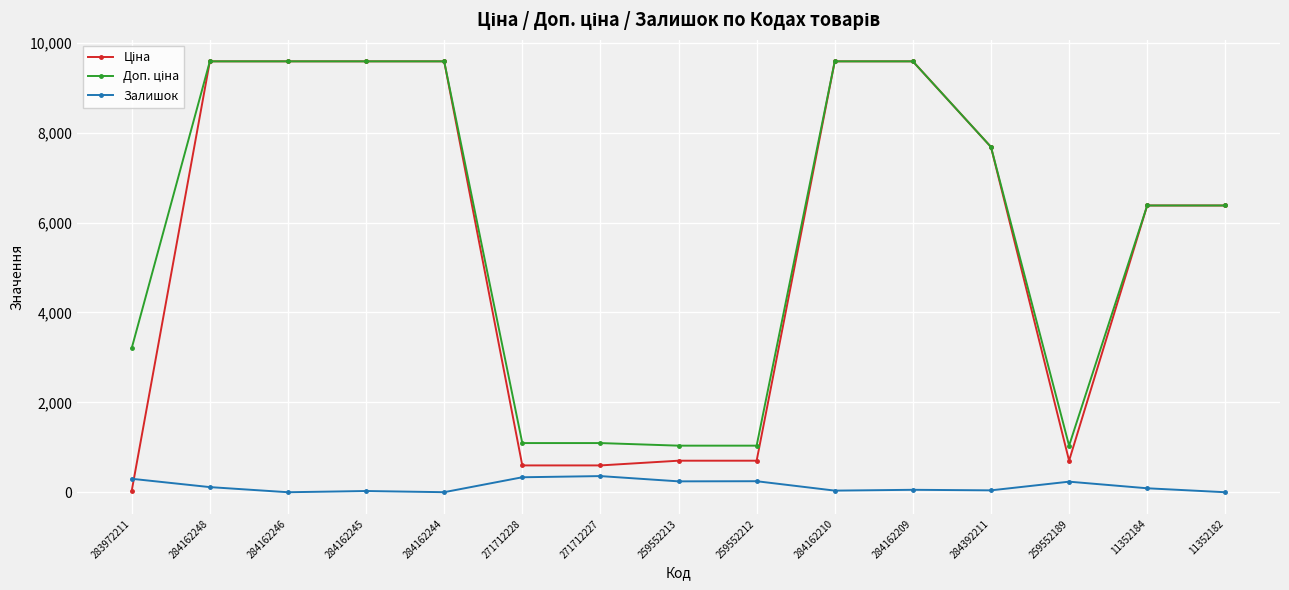

What is the difference between the highest and lowest values at 259552213?

794.0